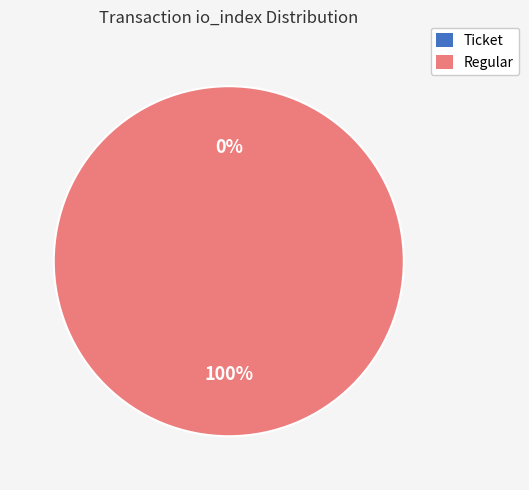

How many slices are in this pie chart?

2